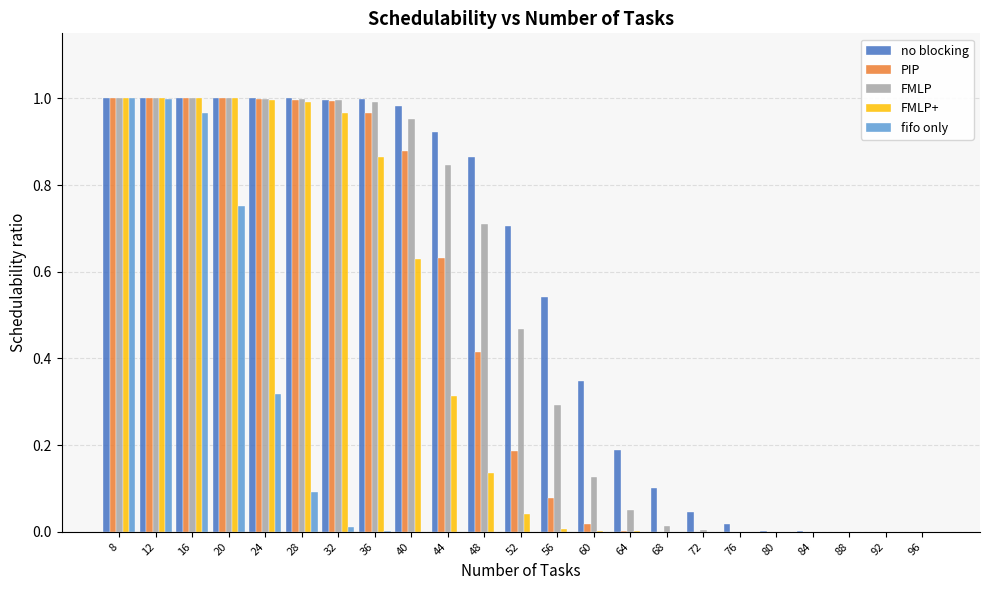

Is the value of no blocking at 76 greater than the value of FMLP+ at 48?

No